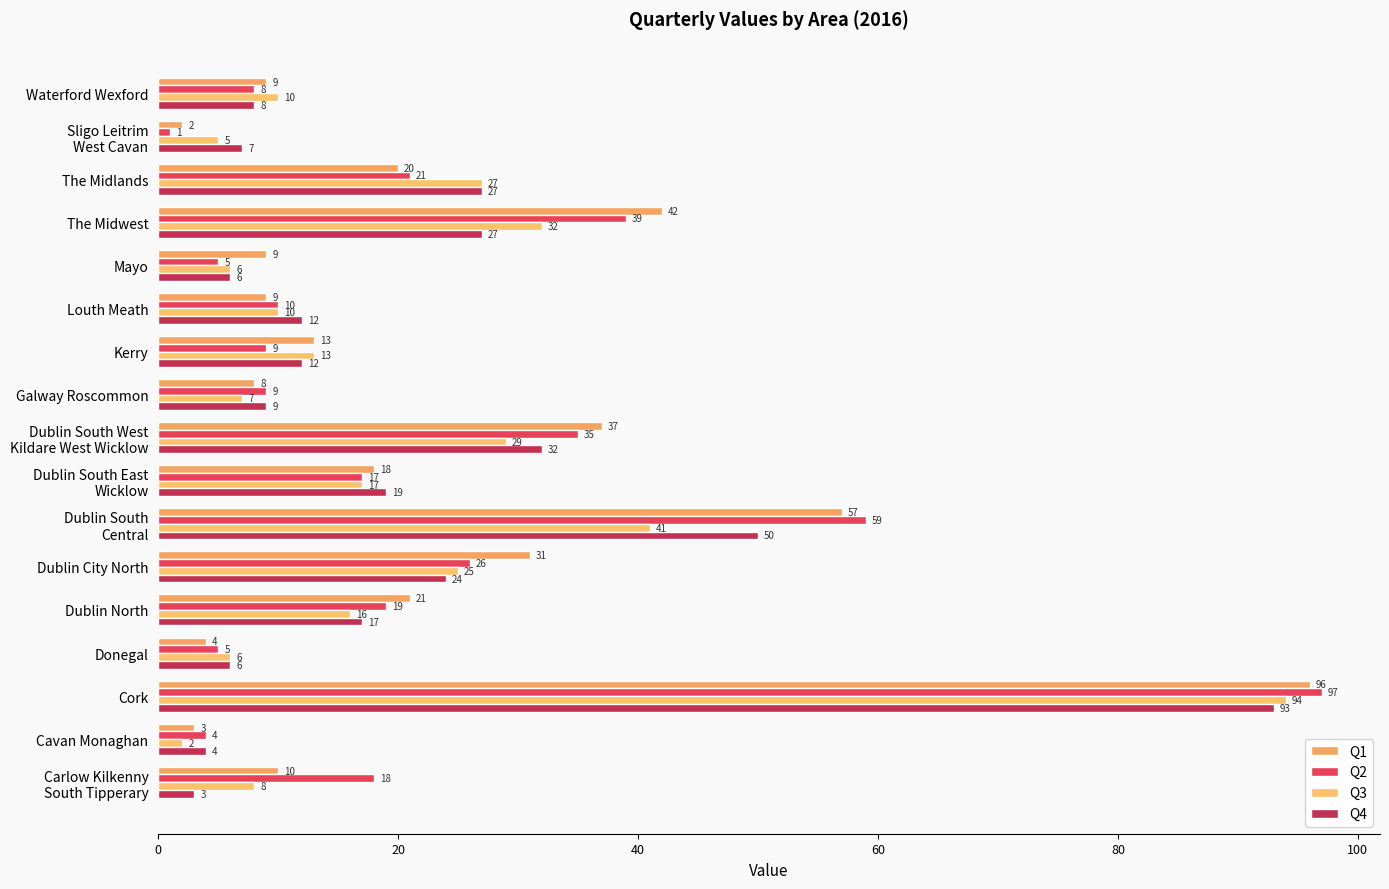

Which label corresponds to the largest value in the chart?

Cork